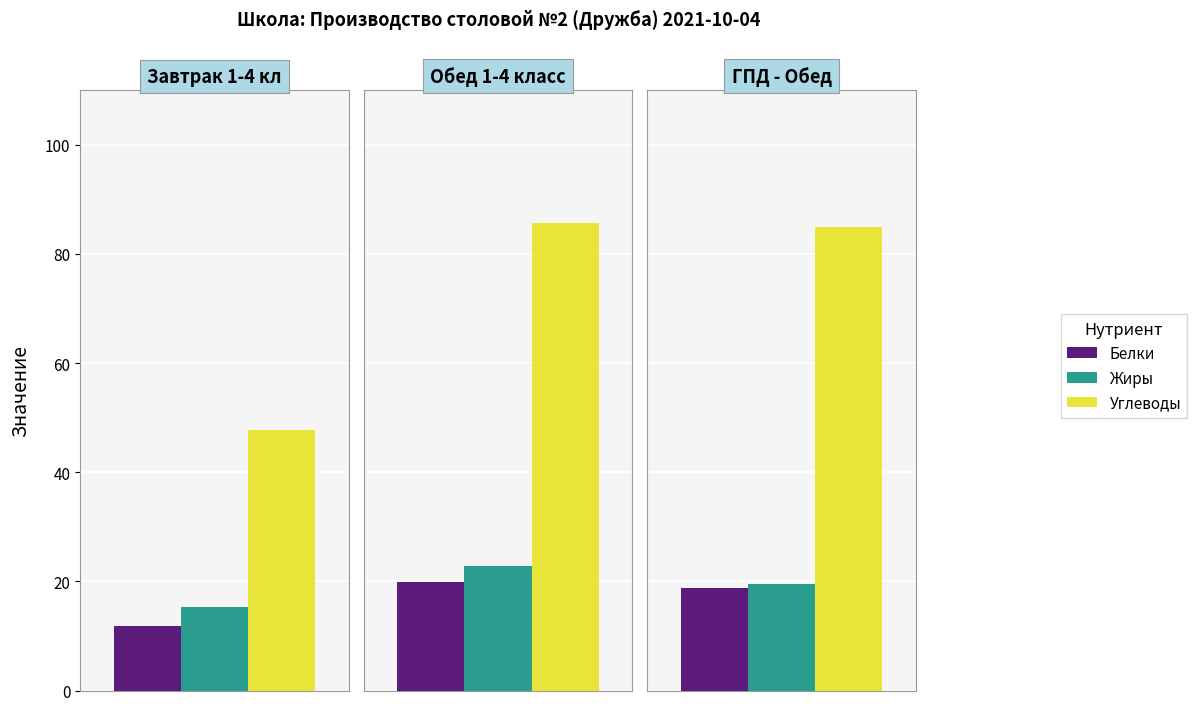

What is the difference between the maximum and minimum values in the Жиры series?

7.5